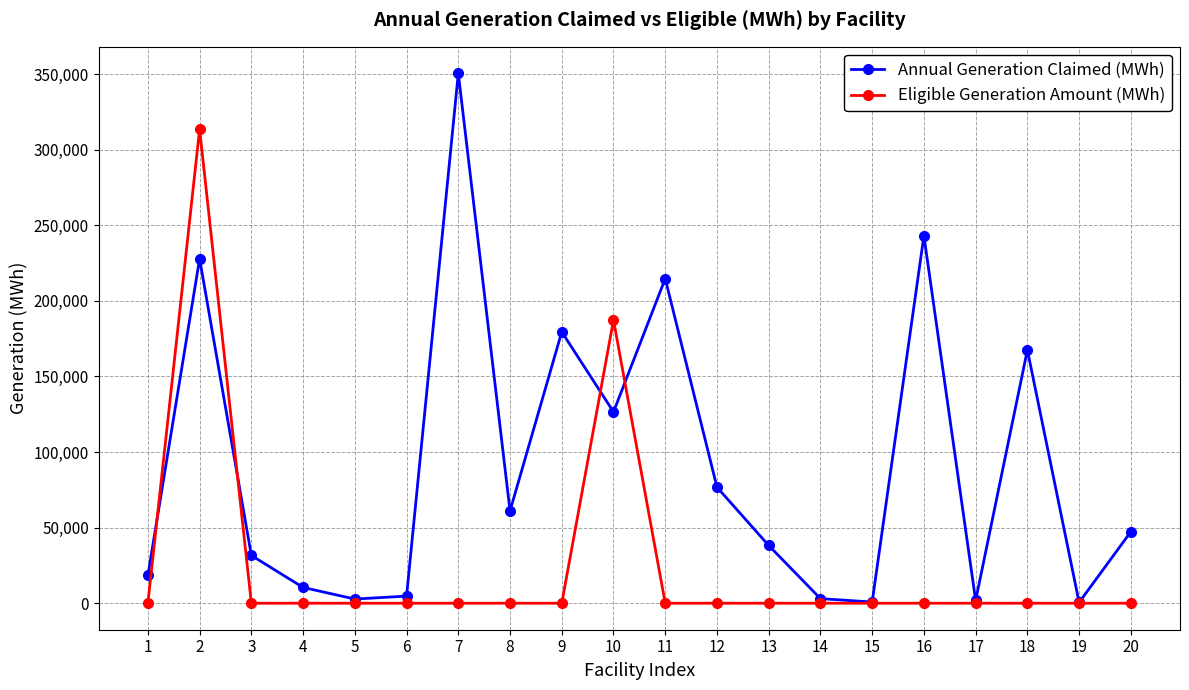

What are all the series names shown in the legend?

Annual Generation Claimed (MWh), Eligible Generation Amount (MWh)